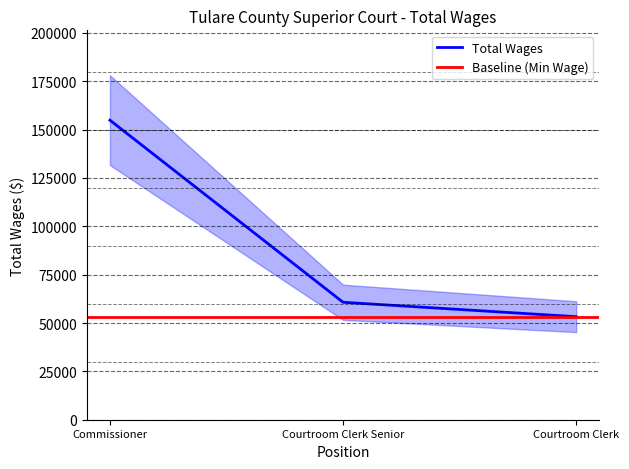

Rank the categories by value from highest to lowest.

Commissioner, Courtroom Clerk Senior, Courtroom Clerk